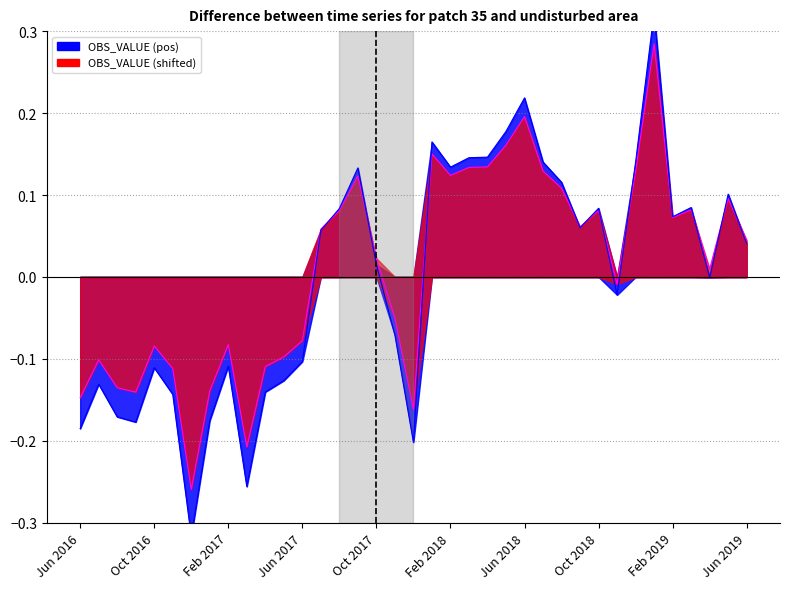

Which label corresponds to the largest value in the chart?

2019-01